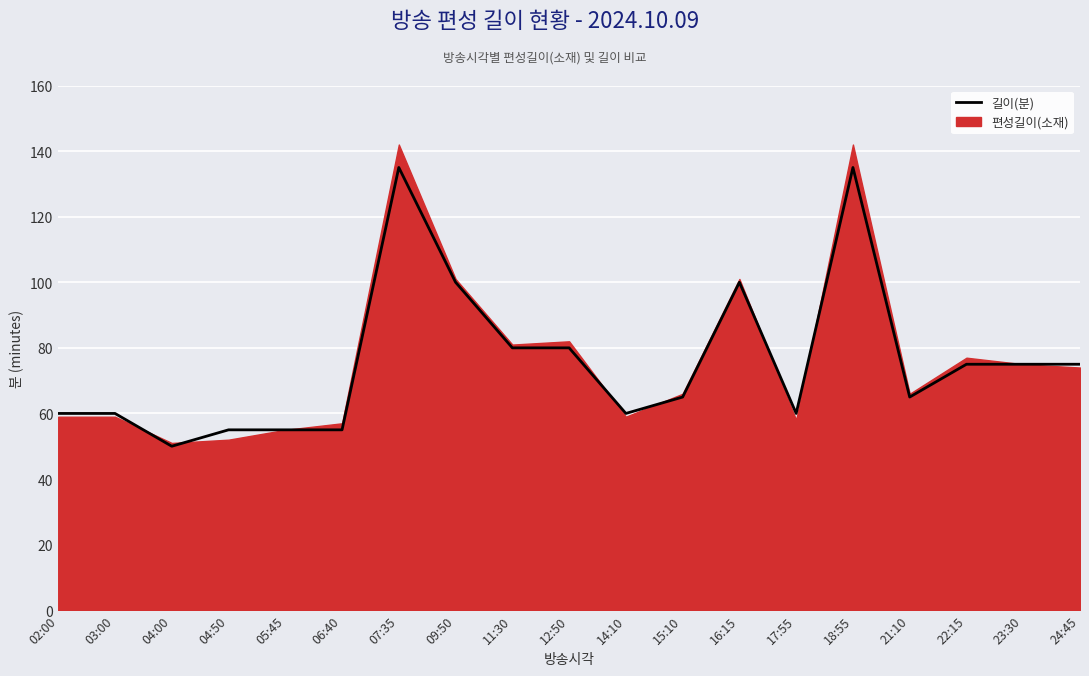

Count the number of categories in the chart.

19